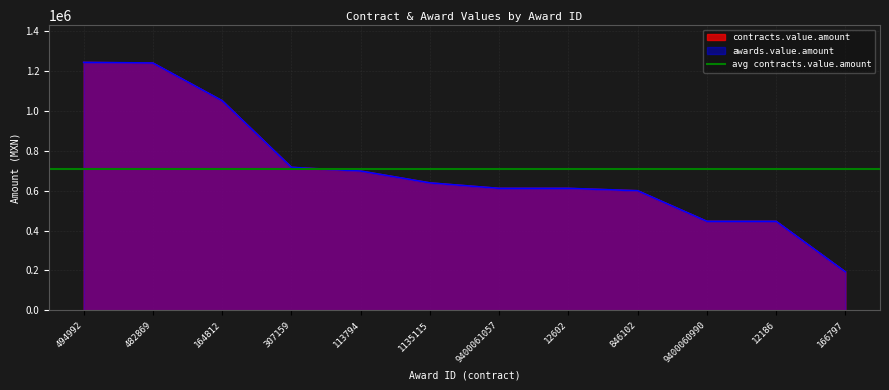

At which category is the sum across all series the highest?

494992